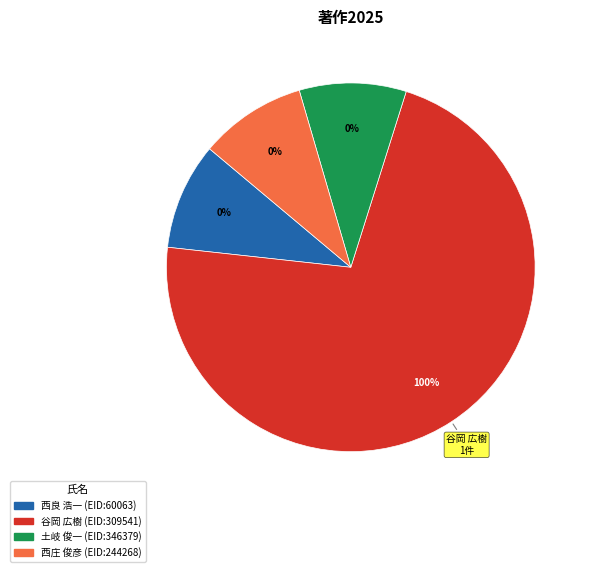

To the nearest percent, what portion does 谷岡 広樹 represent?

100%